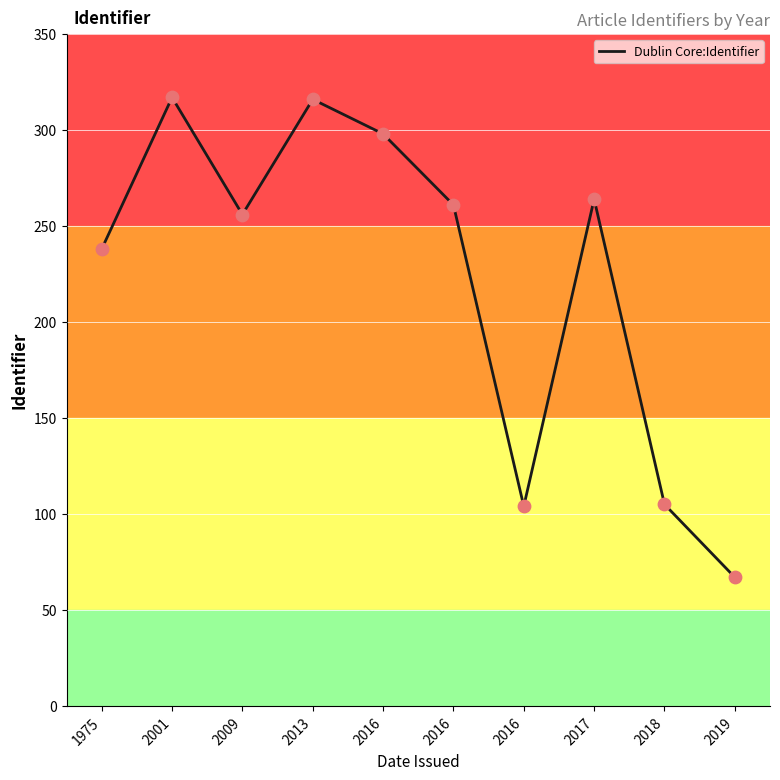

What is the change in value from 2013 to 2016?

-55